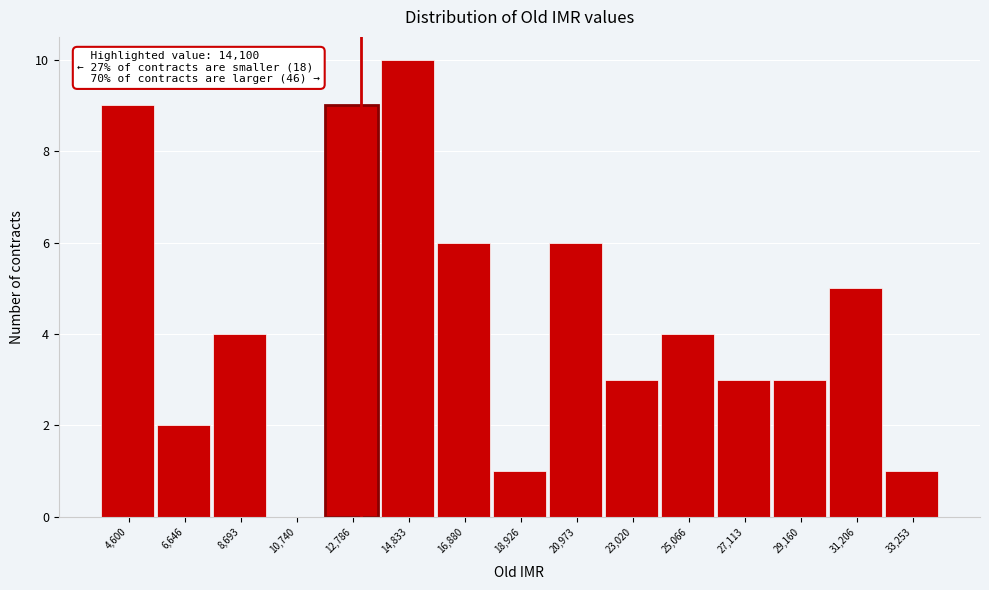

Reading left to right, what are all the values shown in this chart?

4,600=9	6,646=2	8,693=4	10,740=0	12,786=9	14,833=10	16,880=6	18,926=1	20,973=6	23,020=3	25,066=4	27,113=3	29,160=3	31,206=5	33,253=1